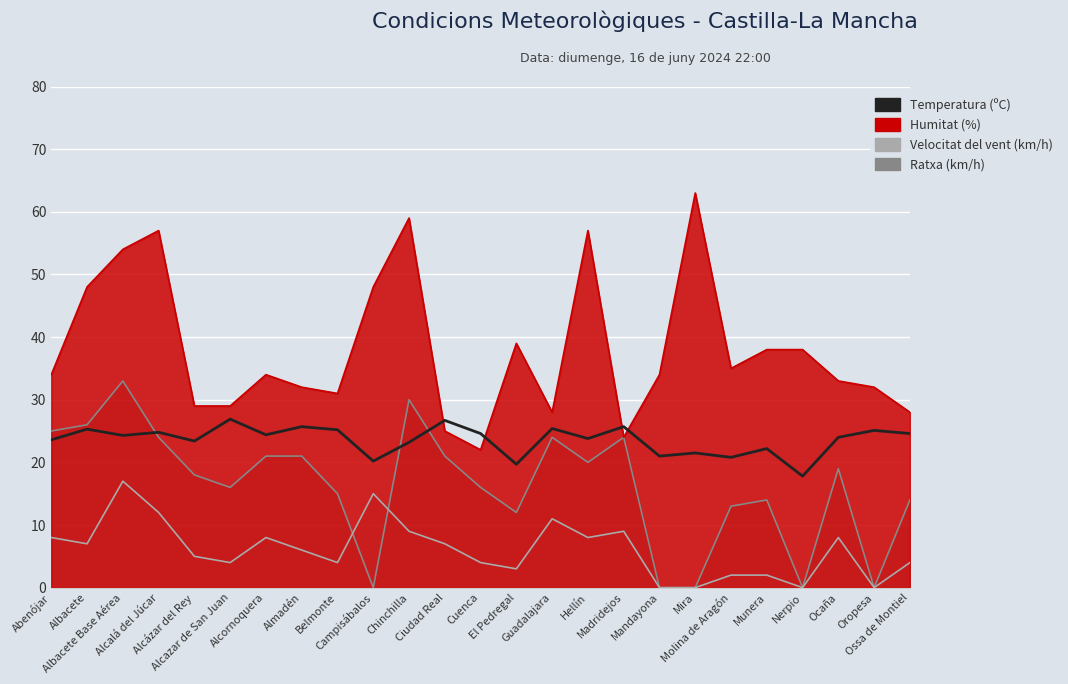

Rank the categories by value from lowest to highest.

Nerpio, El Pedregal, Campisábalos, Molina de Aragón, Mandayona, Mira, Munera, Chinchilla, Alcázar del Rey, Abenójar, Hellín, Ocaña, Albacete Base Aérea, Alcornoquera, Cuenca, Ossa de Montiel, Alcalá del Júcar, Oropesa, Belmonte, Albacete, Guadalajara, Almadén, Madridejos, Ciudad Real, Alcazar de San Juan